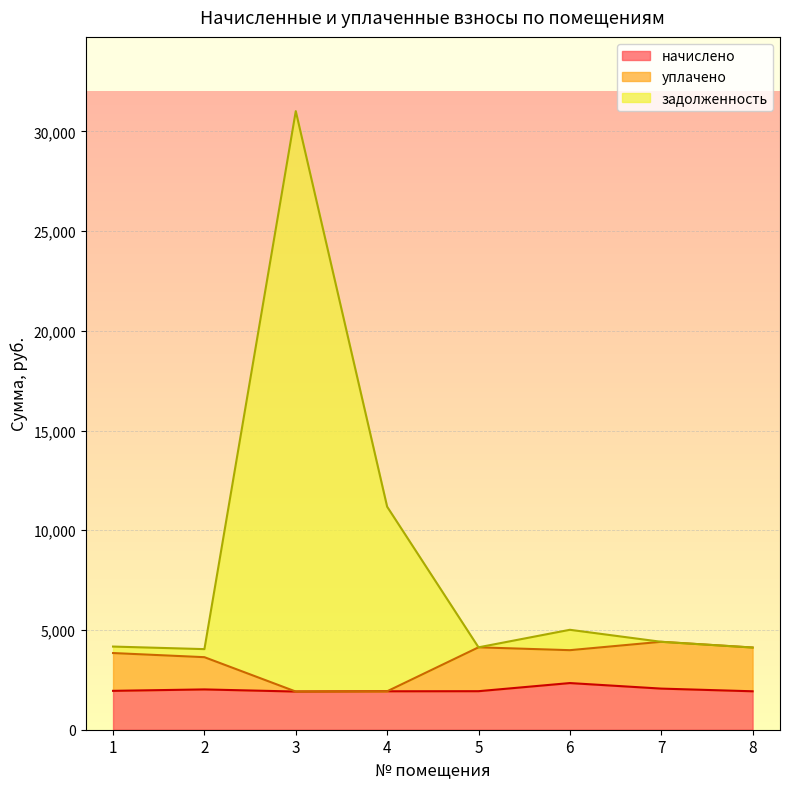

Rank the series by their maximum value, from lowest to highest.

начислено, уплачено, задолженность